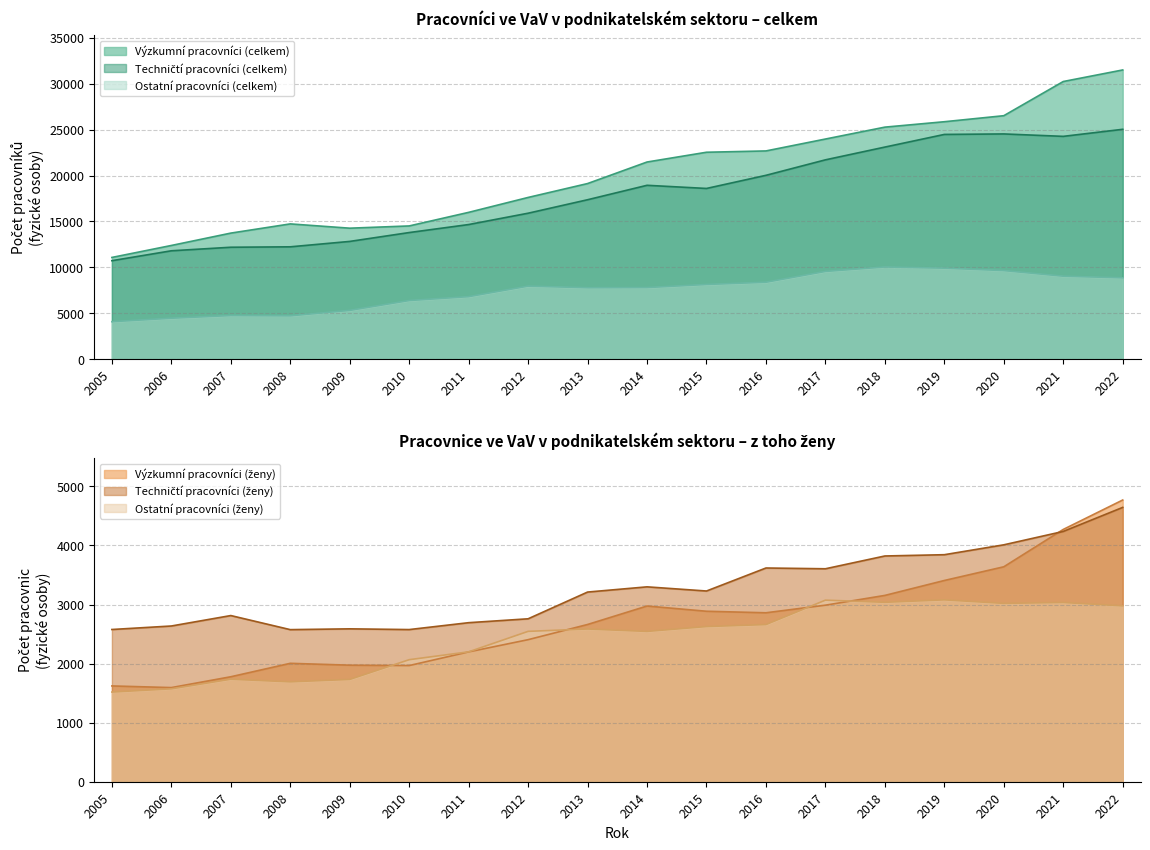

True or false: Techničtí pracovníci (celkem) and Ostatní pracovníci (ženy) intersect in this chart.

False